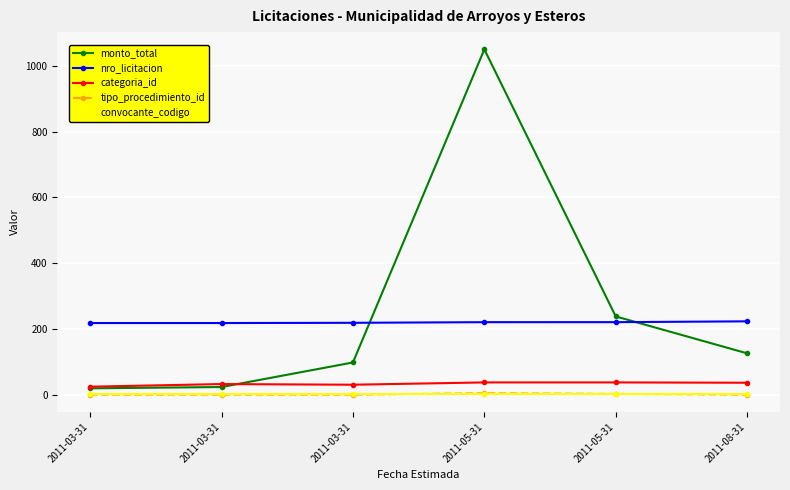

Is this an area chart (filled region under the line)?

No